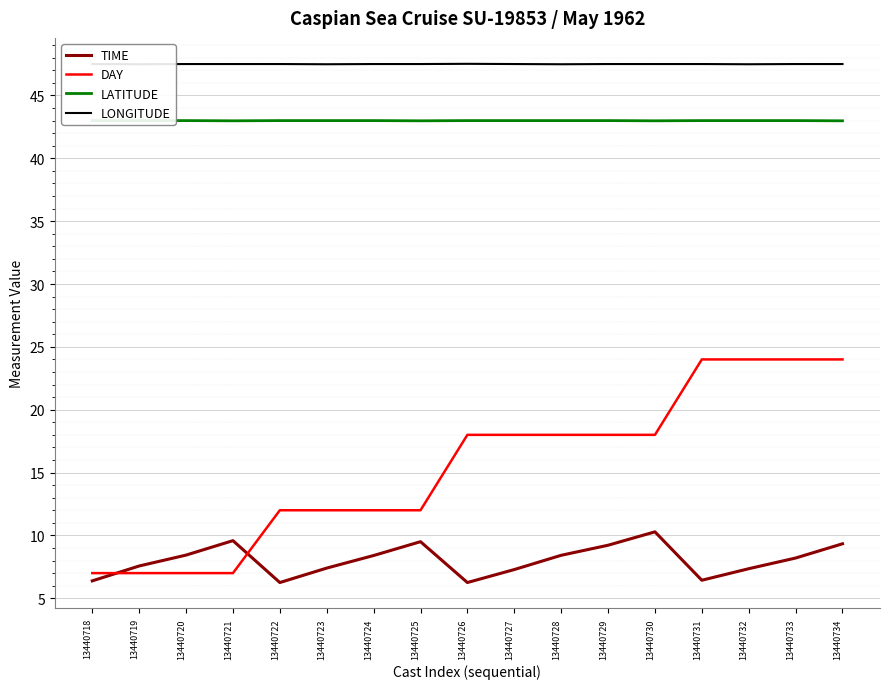

True or false: LATITUDE has more than 2 points higher than both neighbors.

False